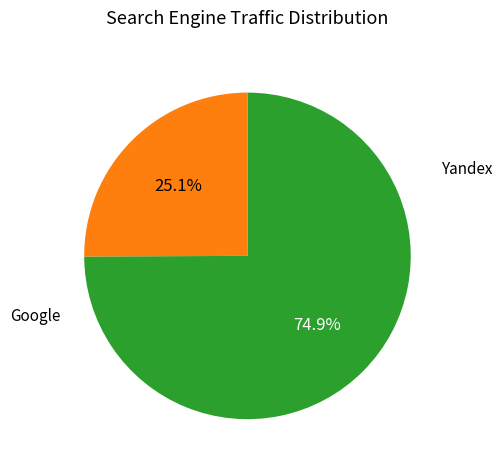

Does any single category account for the majority?

Yes